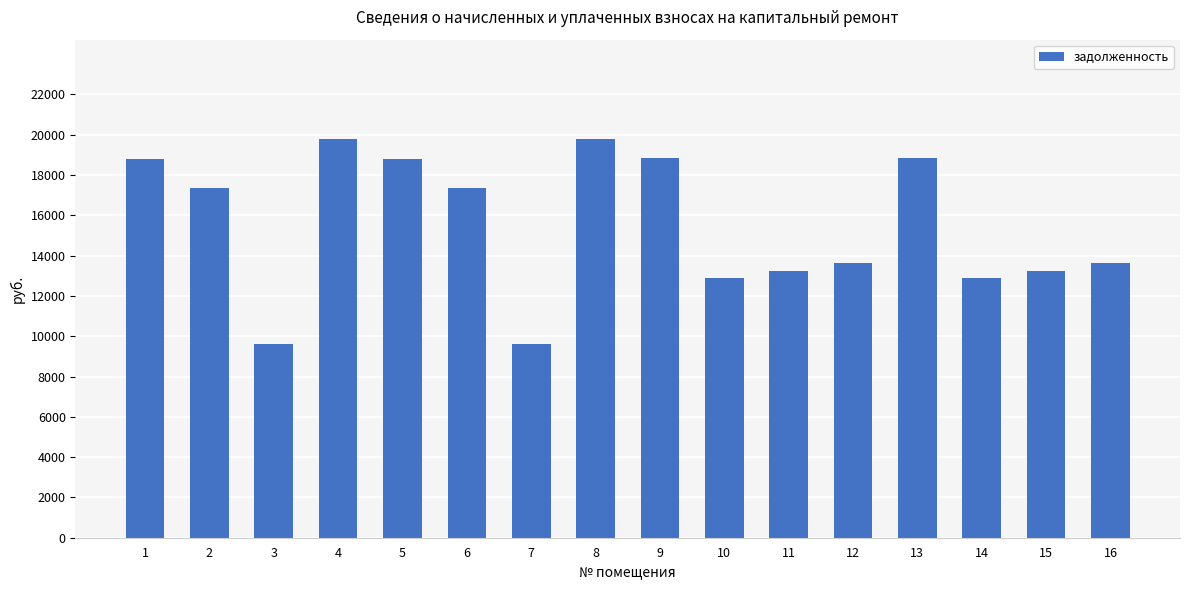

Where does the data first go above 17346?

1